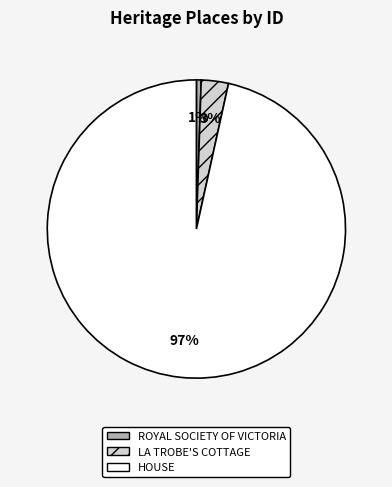

True or false: ROYAL SOCIETY OF VICTORIA accounts for 1% of the total.

True